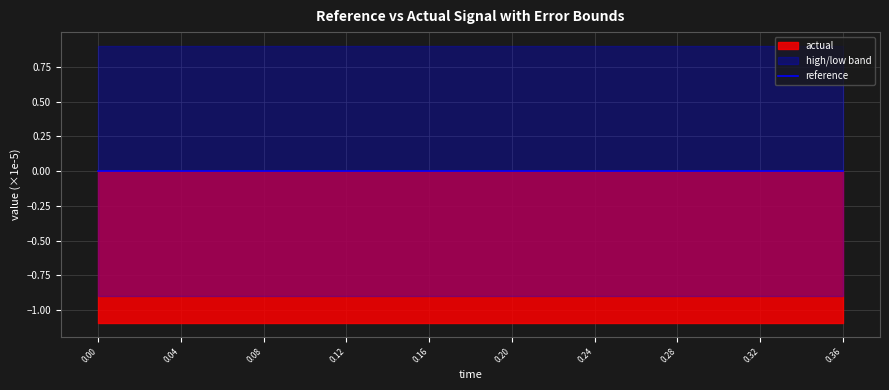

True or false: high has a value of 0.0 at 0.18.

True